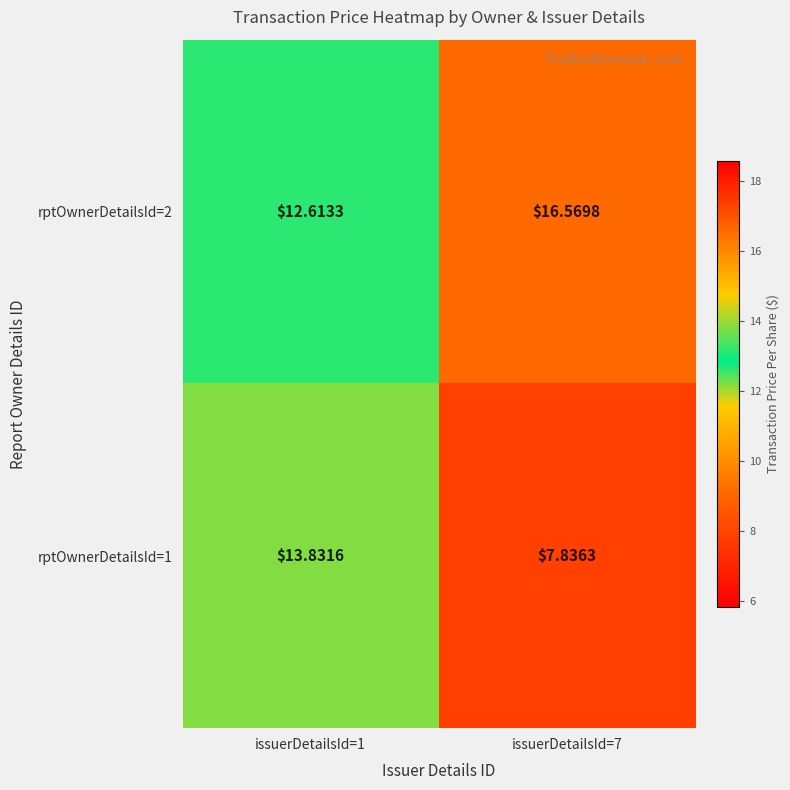

Which series has the largest range (max minus min)?

rptOwnerDetailsId=1